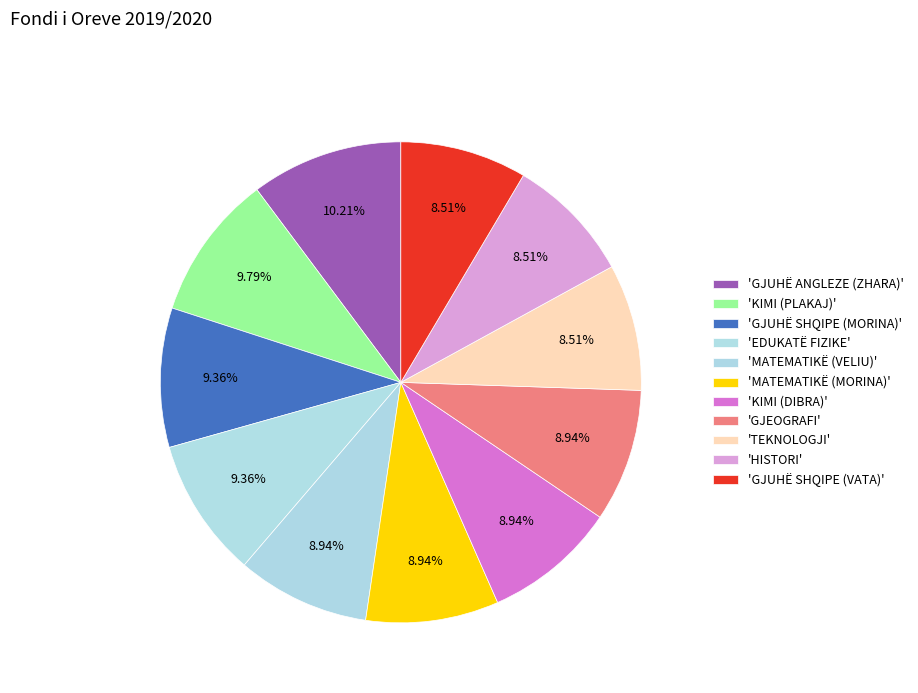

What is the largest slice in the pie chart?

GJUHË ANGLEZE (ZHARA)